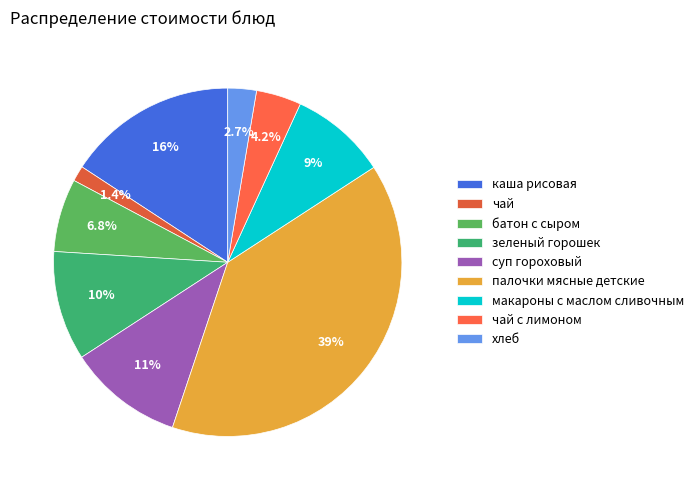

Does чай represent more than half of the total?

No